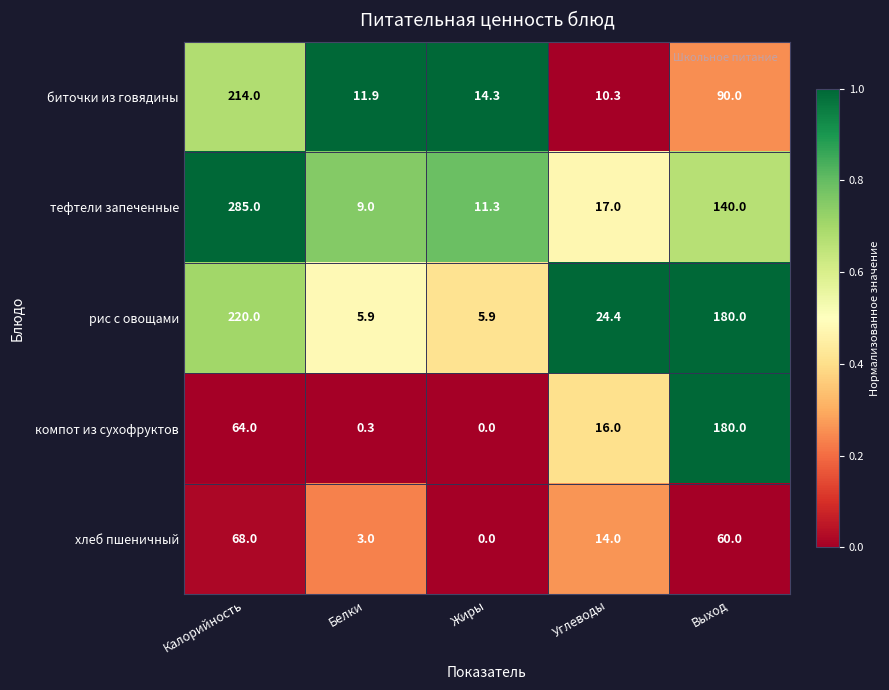

What is the sum of all биточки из говядины values?

340.5